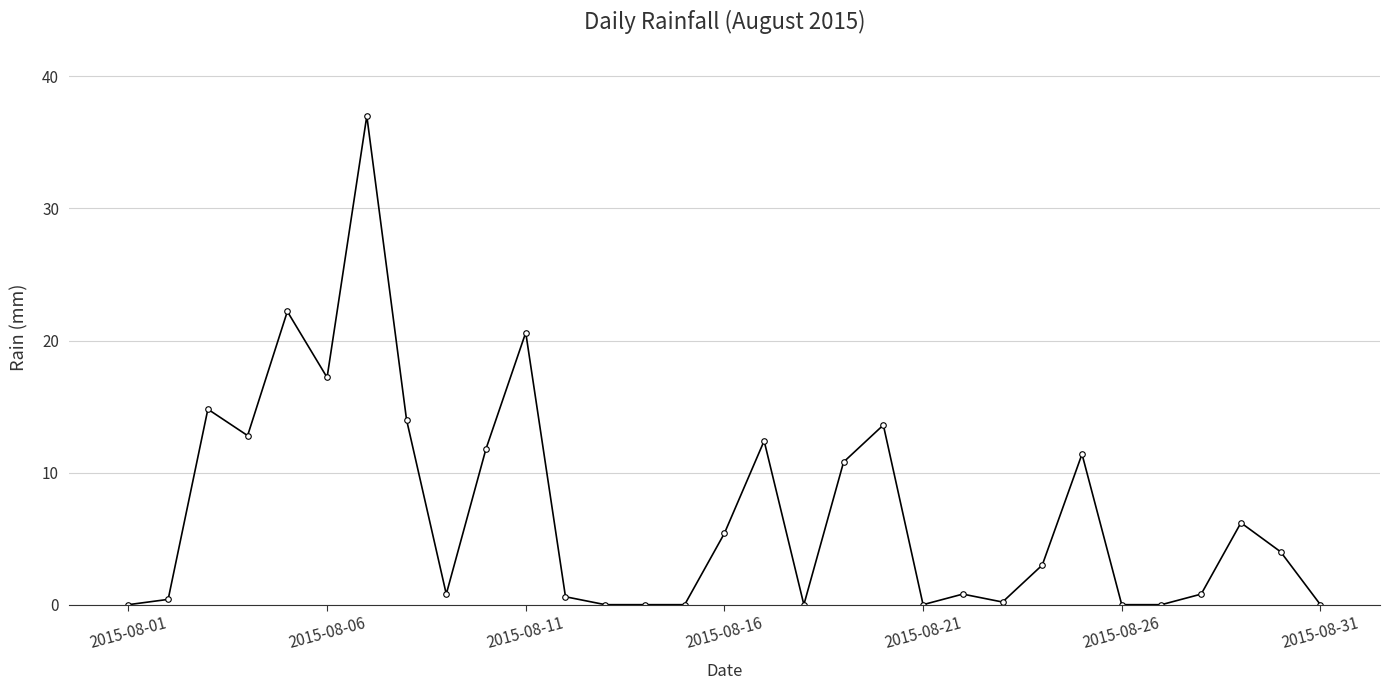

True or false: there are more than 0 points higher than both neighbors.

True